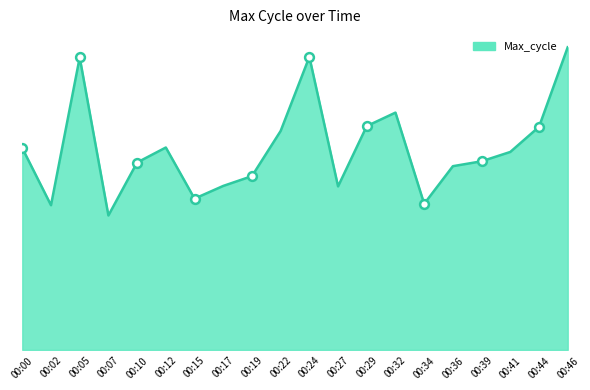

What is the ratio of the value at 00:34 to the value at 00:07?

1.1